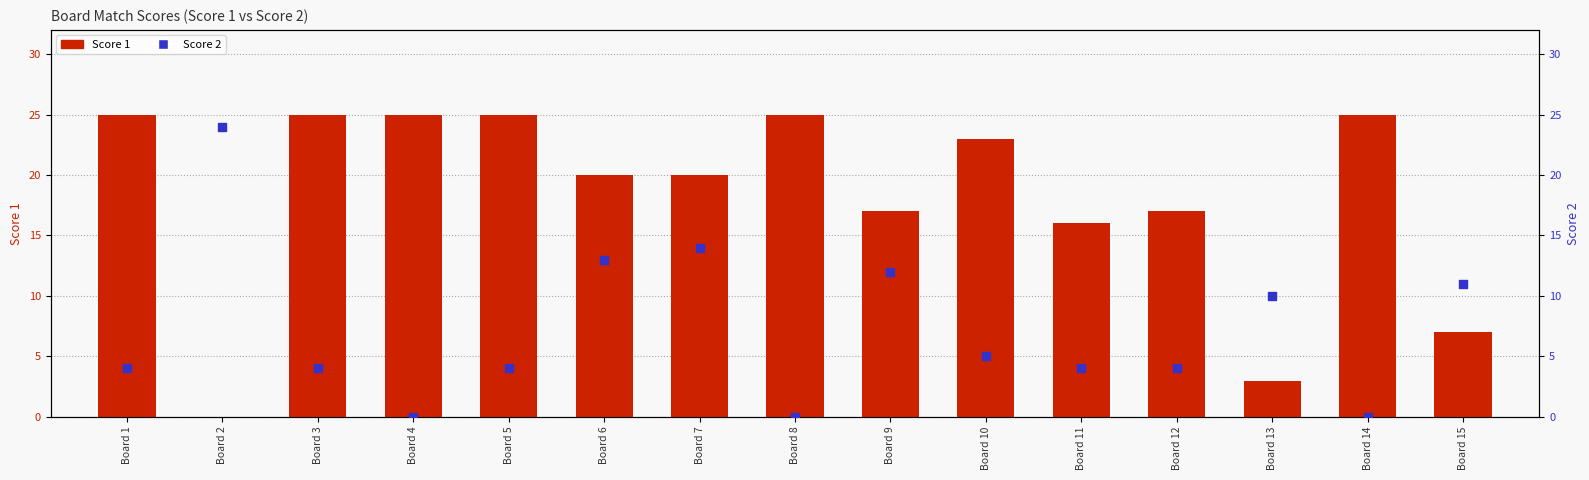

What are all the series names shown in the legend?

Score 1, Score 2